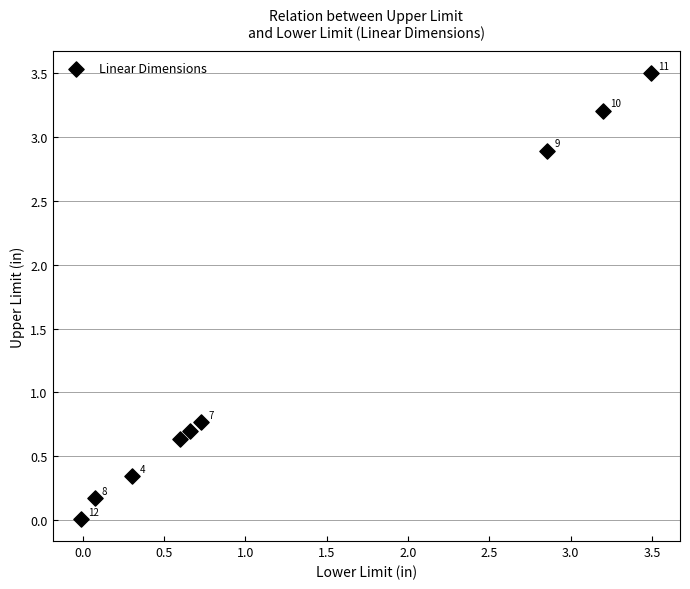

What Y value in the scatter plot is closest to 1?

0.8